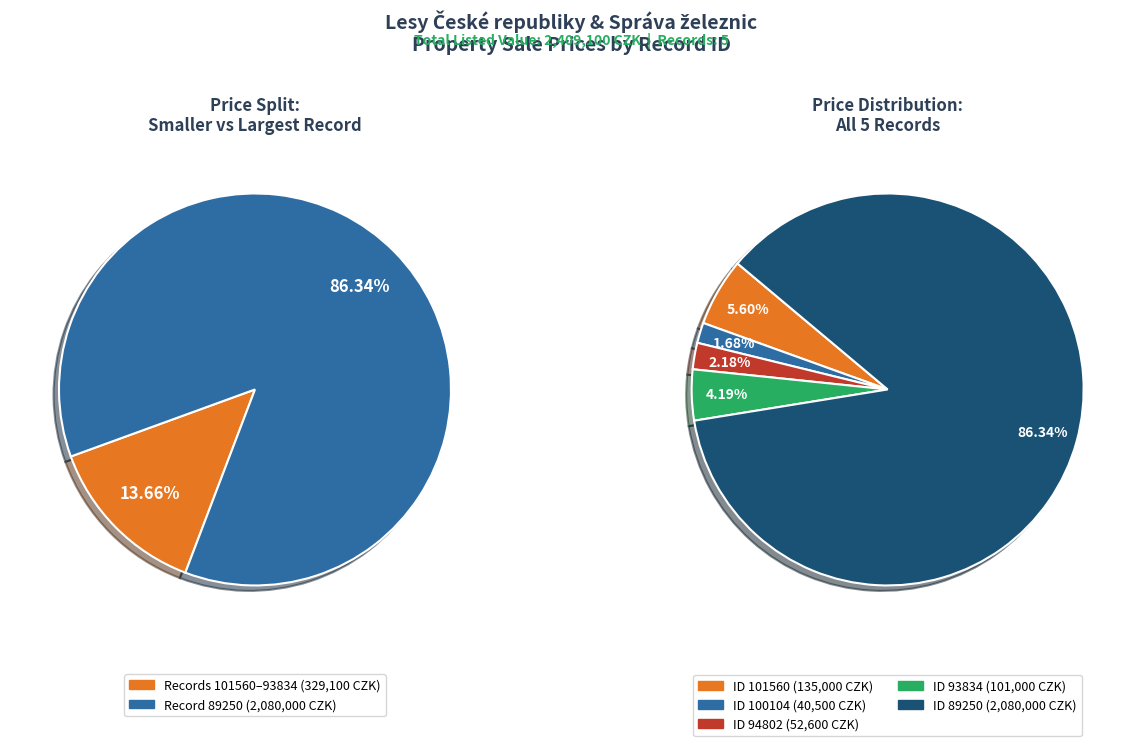

To the nearest percent, what is the difference between the largest and smallest slice percentages?

85%